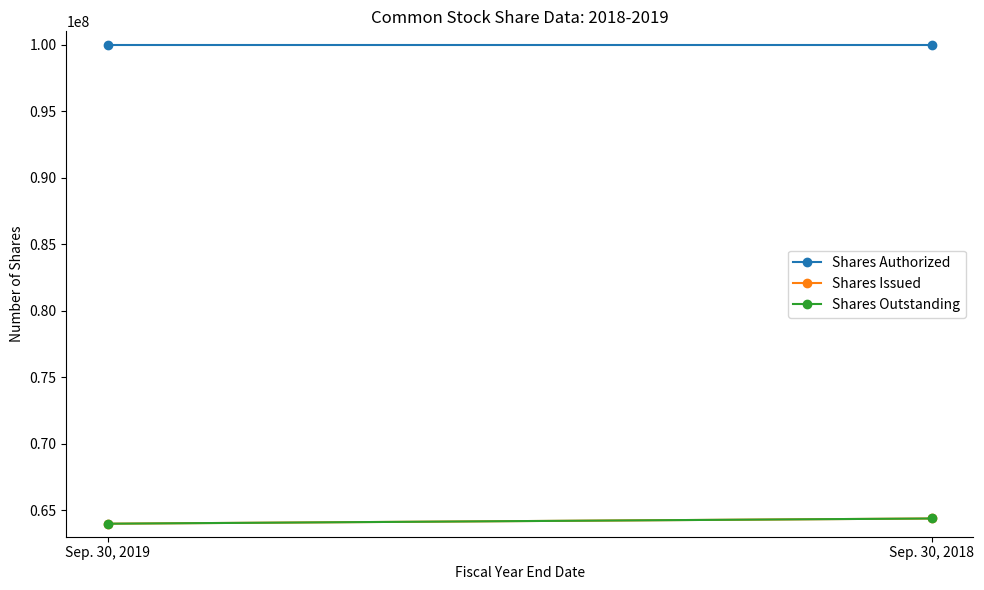

Reading left to right, list all the values displayed in this chart.

Shares Authorized: 100000000	100000000
Shares Issued: 63979000	64371000
Shares Outstanding: 63979000	64371000